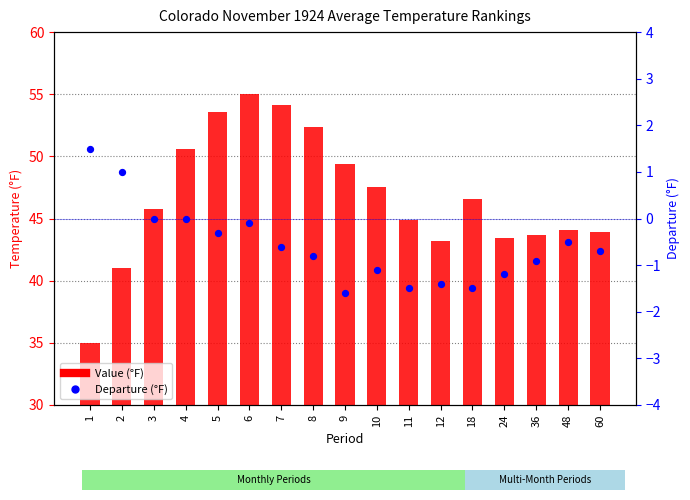

Which series contains the highest Y value?

Value (°F)